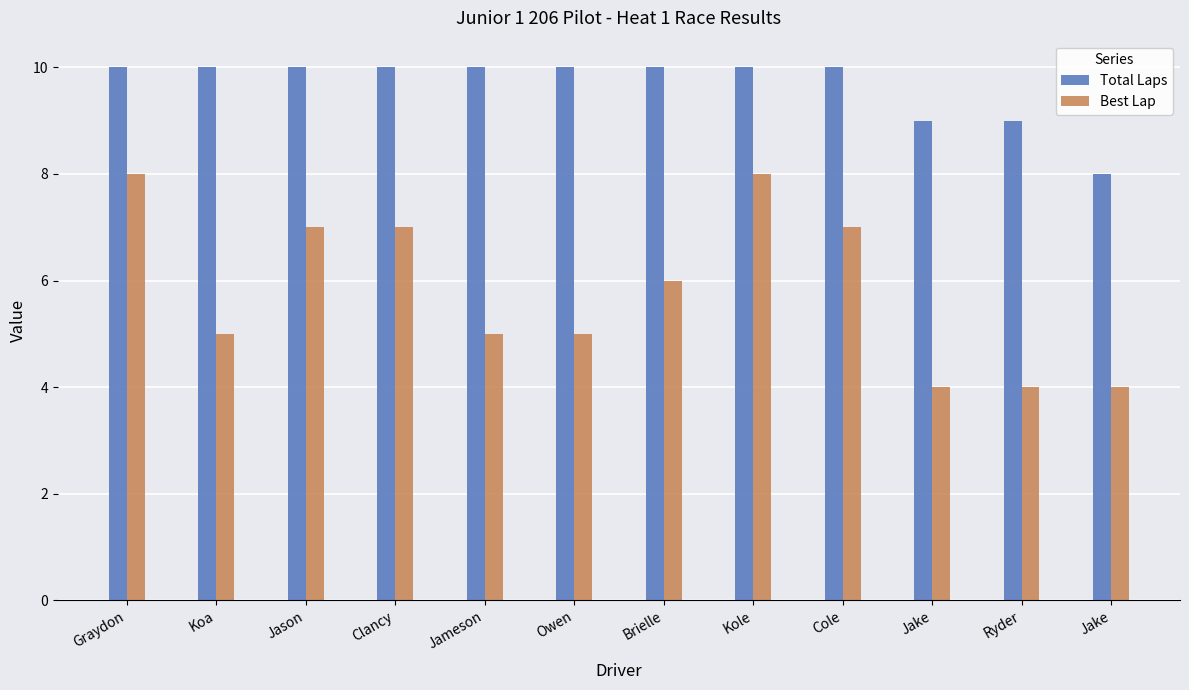

Does the chart contain stacked bars?

No